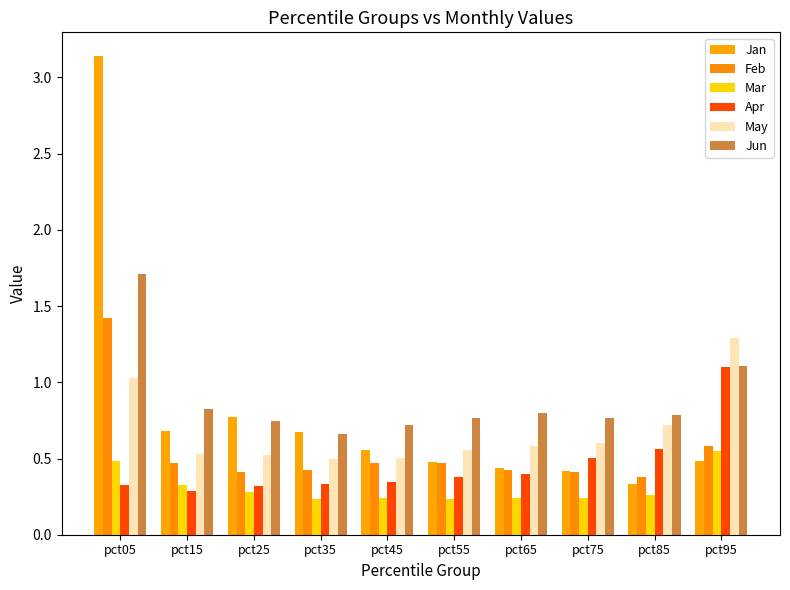

What is the value of the Jan bar at the 4th from the left?

0.7